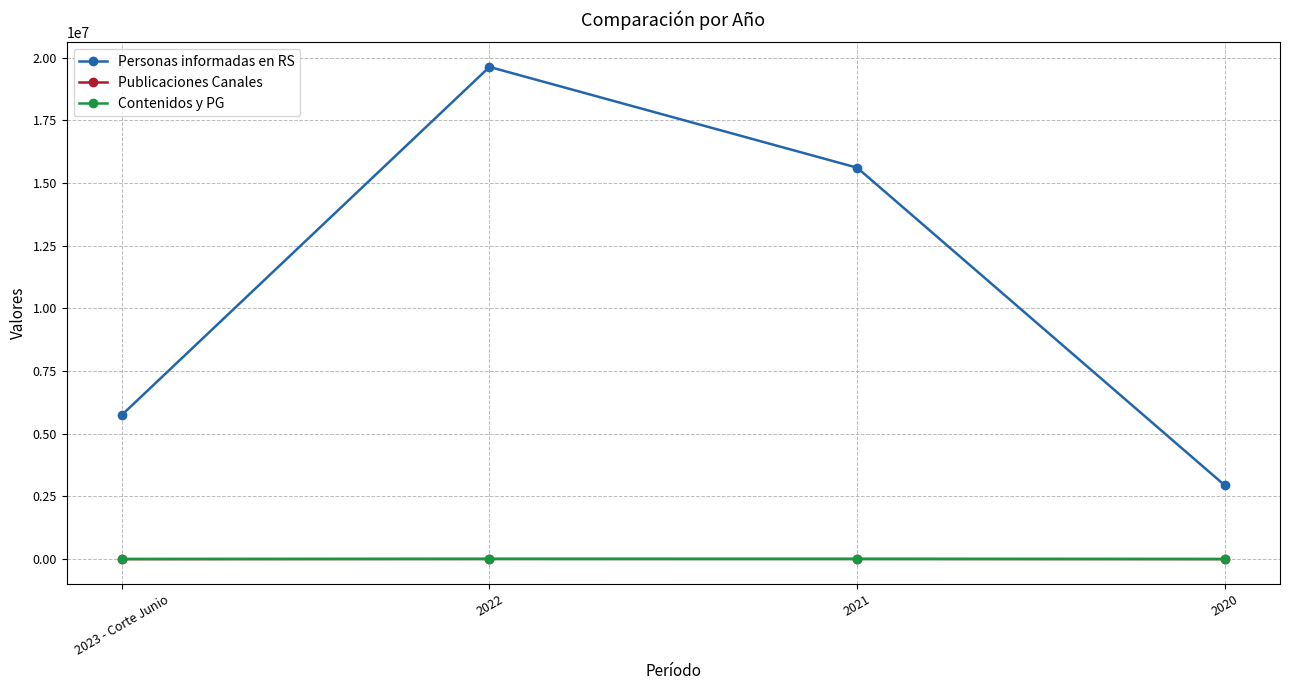

What is the label of the 4th point from the right?

2023 - Corte Junio